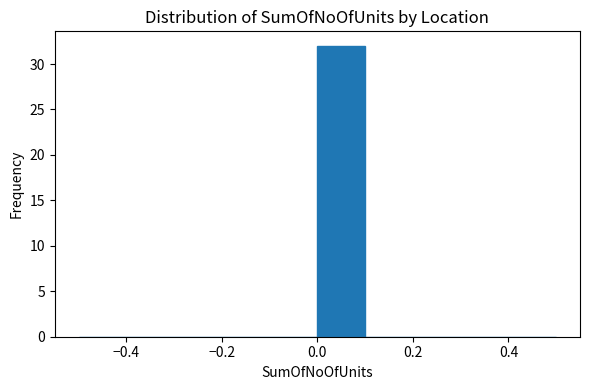

How tall is the bar that spans 0.0 to 0.1 on the x-axis? The values are not printed on the chart, so give them approximately, as read against the axis.

32